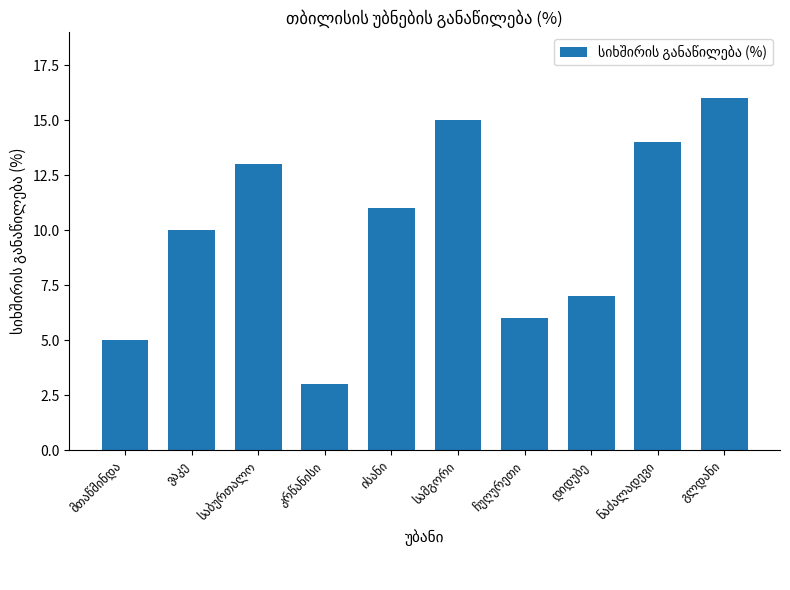

What is the difference between the maximum and minimum values?

13